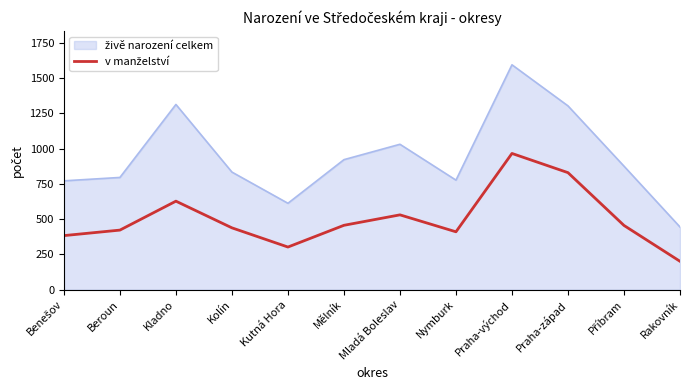

How many series are shown in this chart?

2